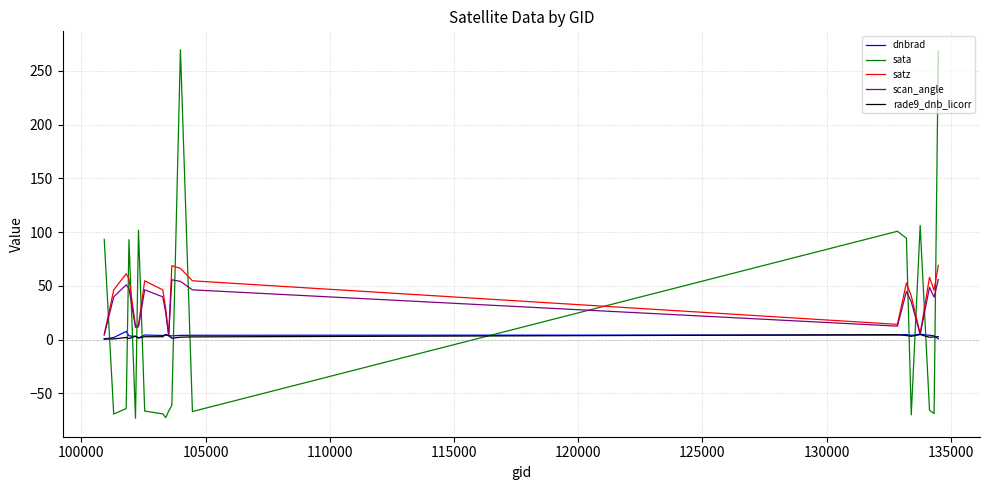

Which series has the widest spread of values?

sata